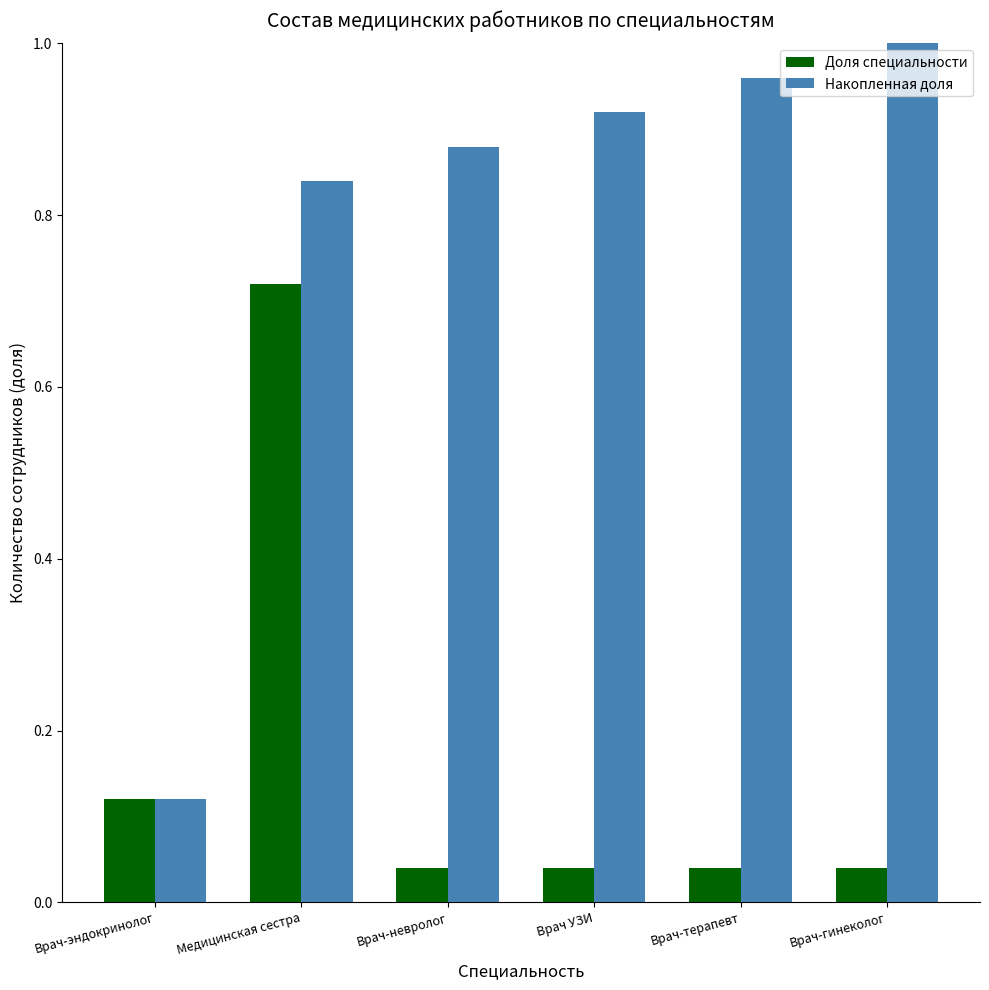

What is the sum of all Накопленная доля values?

4.7